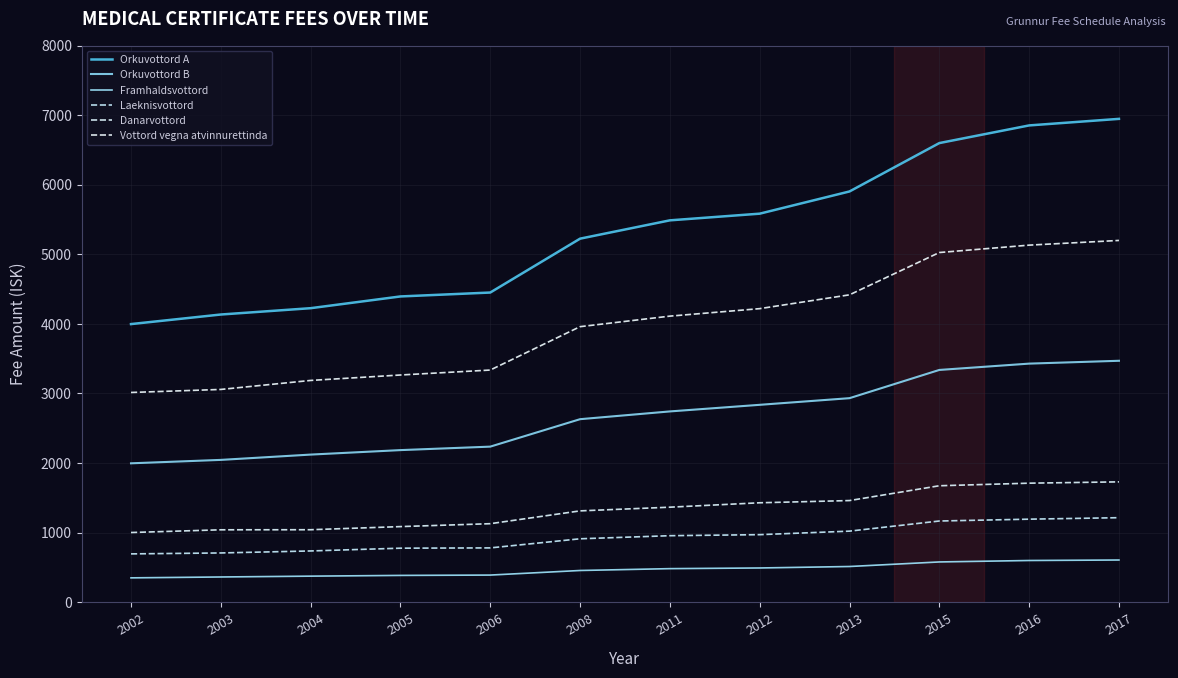

Between 2002 and 2011, which is larger?

2011